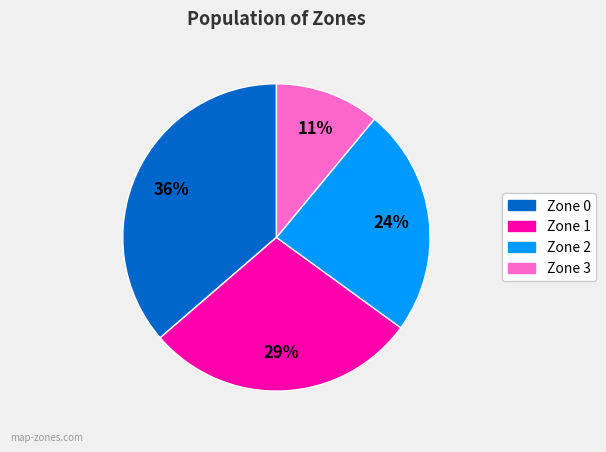

Approximately how many times larger is the value at Zone 0 compared to Zone 2?

1.5